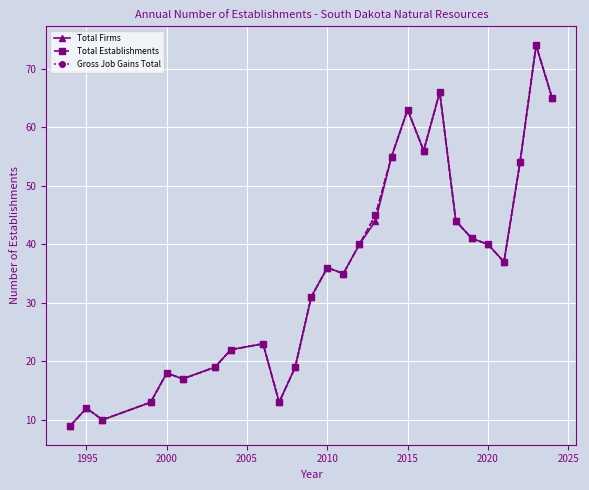

Is this an area chart (filled region under the line)?

No